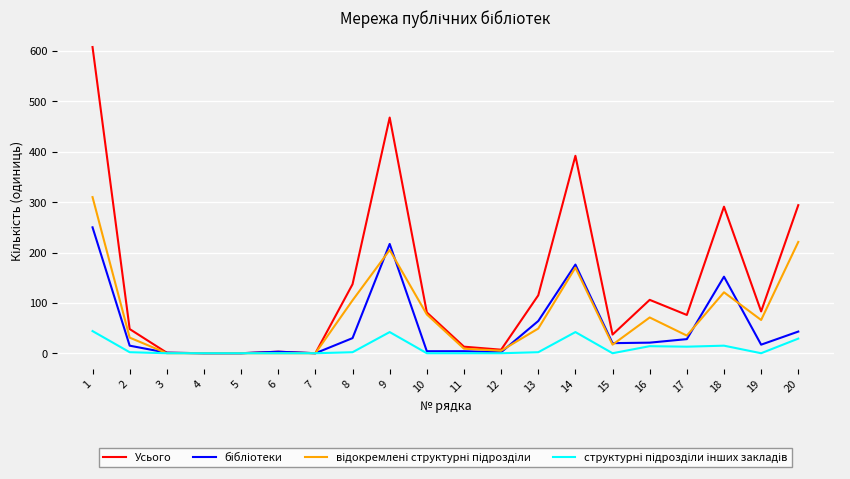

Between 5 and 20, which series saw the biggest shift?

Усього